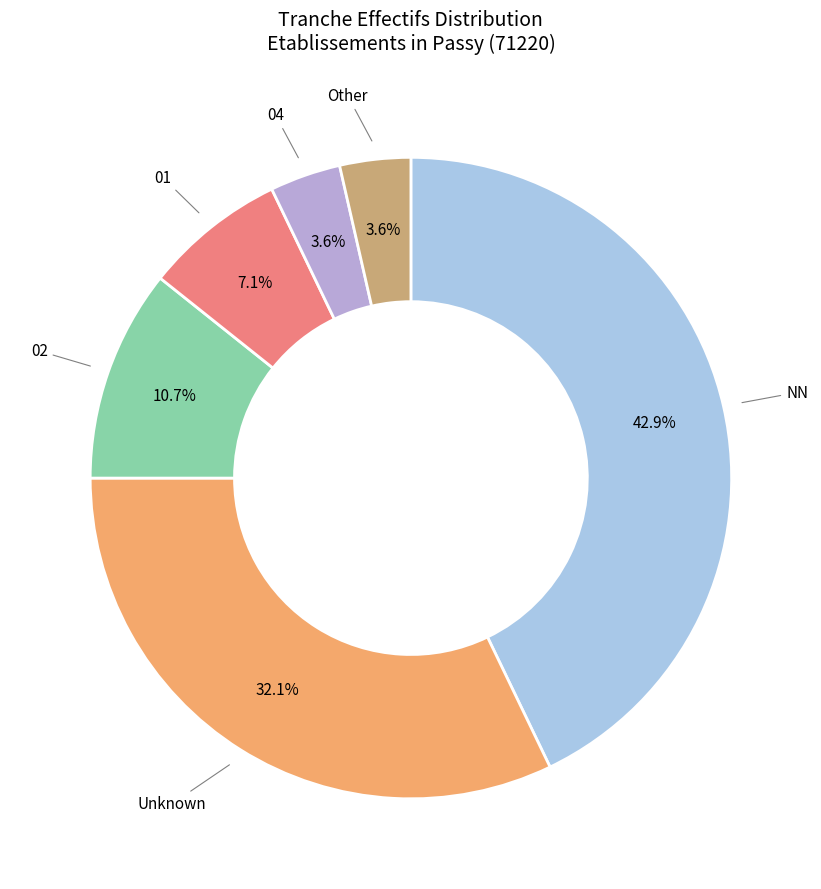

How many slices are in this pie chart?

6